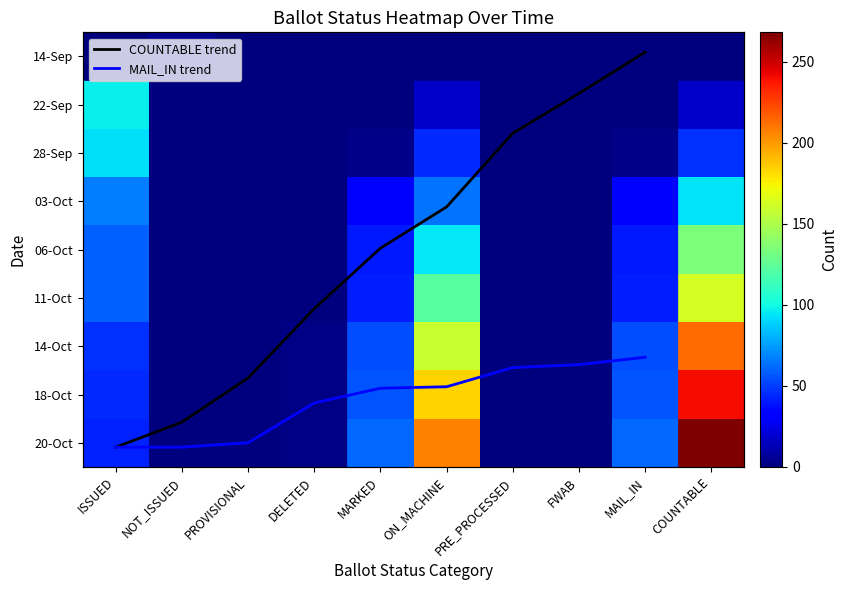

What is the difference between the maximum and minimum values in the 03-Oct series?

94